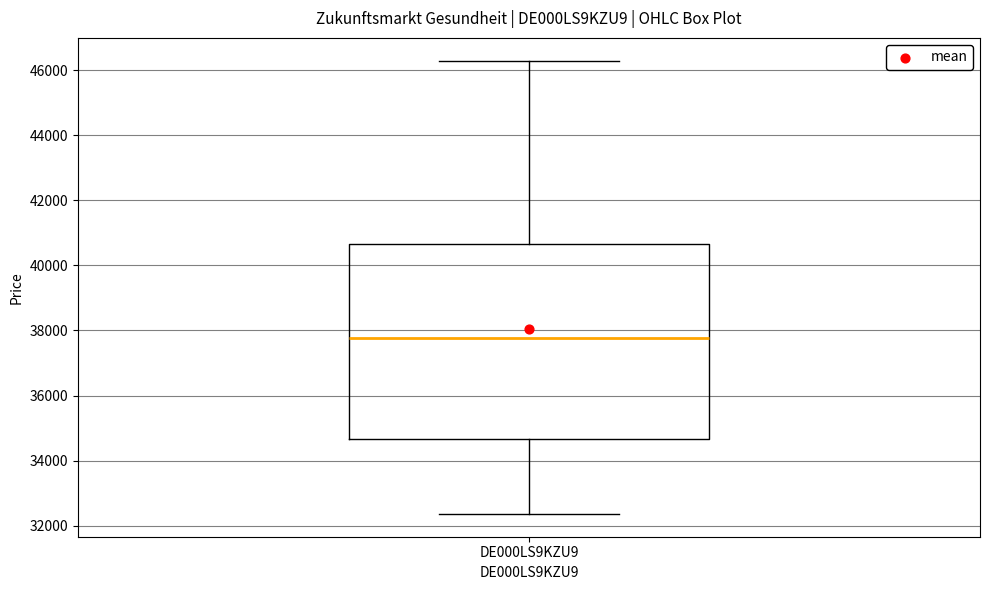

Read this box plot against the y-axis: the position of the median line, the range covered by the box, and the ends of both whiskers. The values are not printed on the chart, so give them approximately, as read against the axis.

median 37800, box 34600 to 40600, whiskers 32400 to 46200